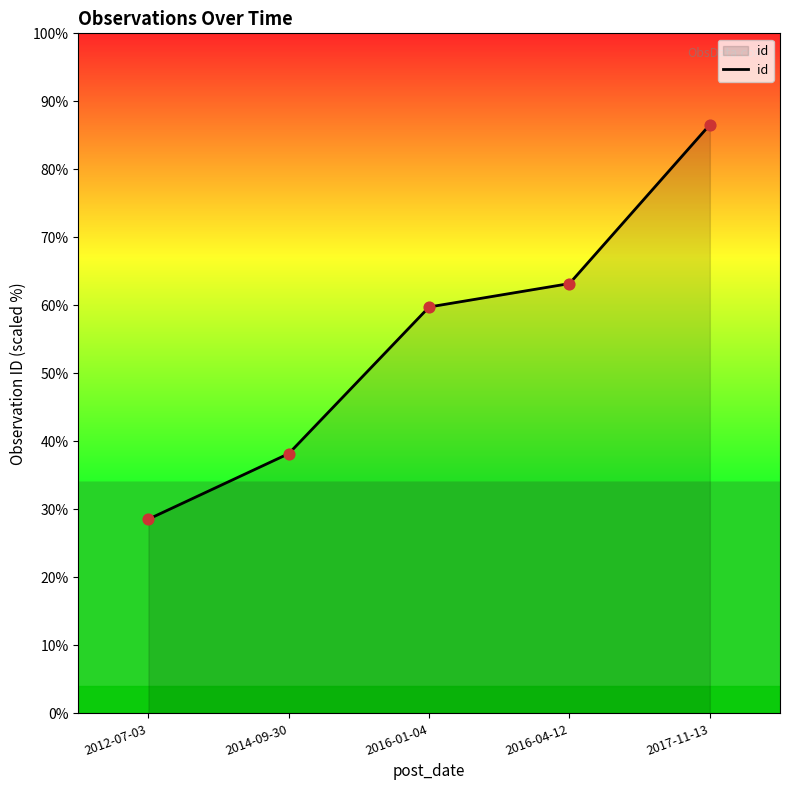

Between 2016-01-04 and 2014-09-30, which is larger?

2016-01-04